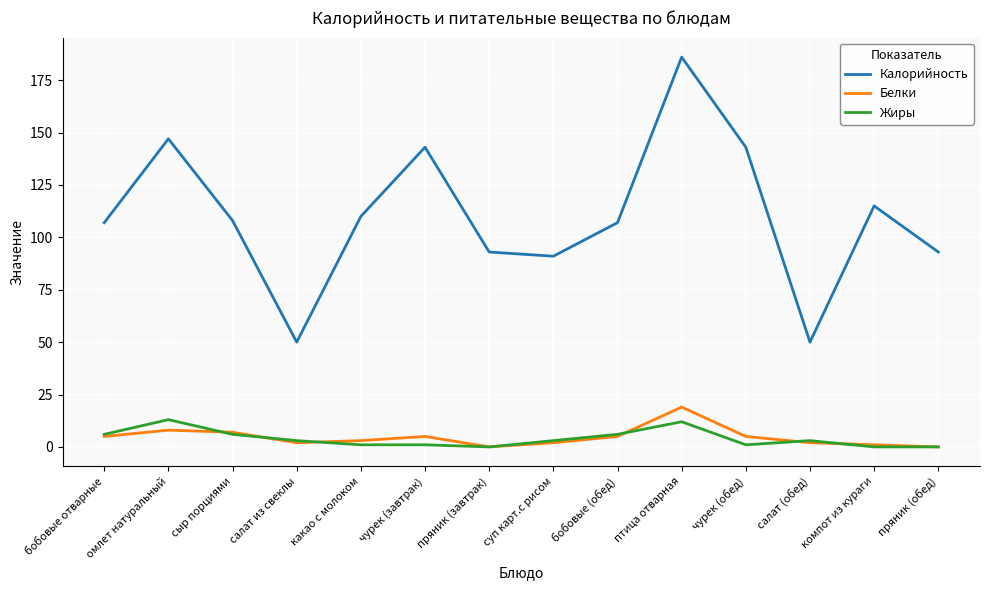

At which category is the sum across all series the highest?

птица отварная